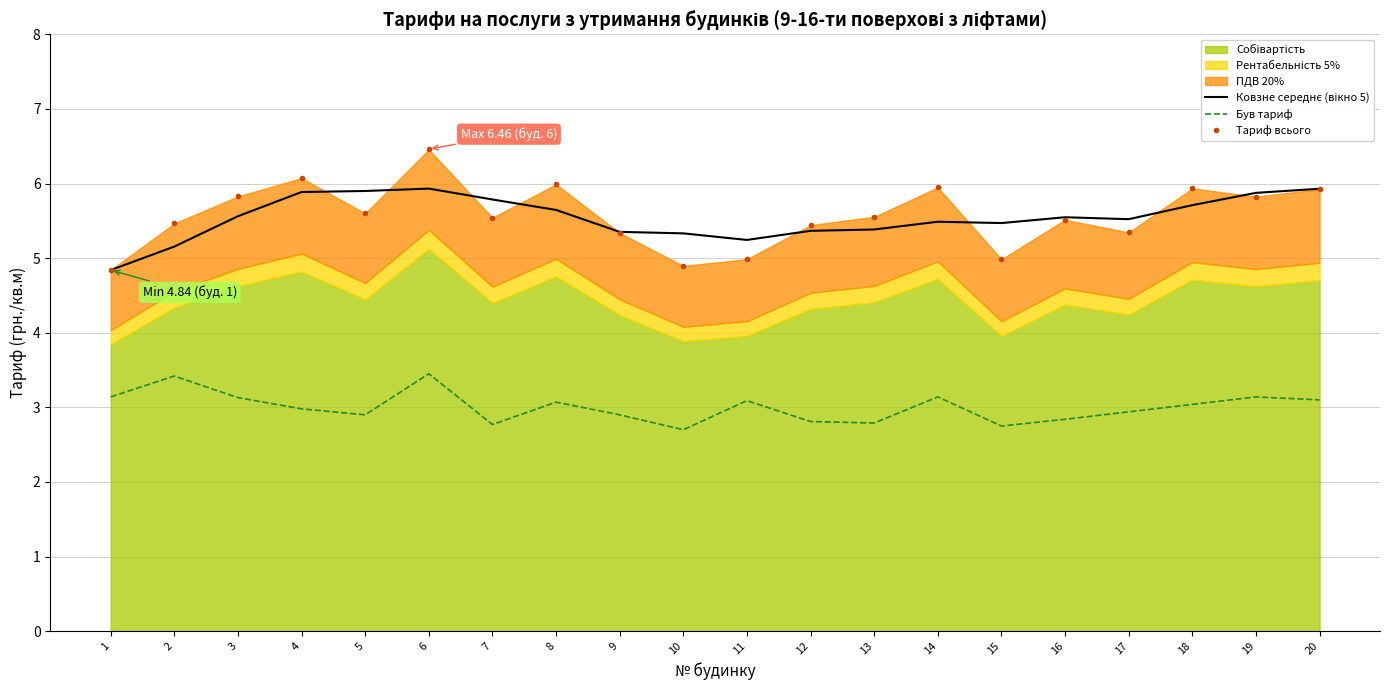

The Був тариф series shows 4.4 at 1. True or false?

False